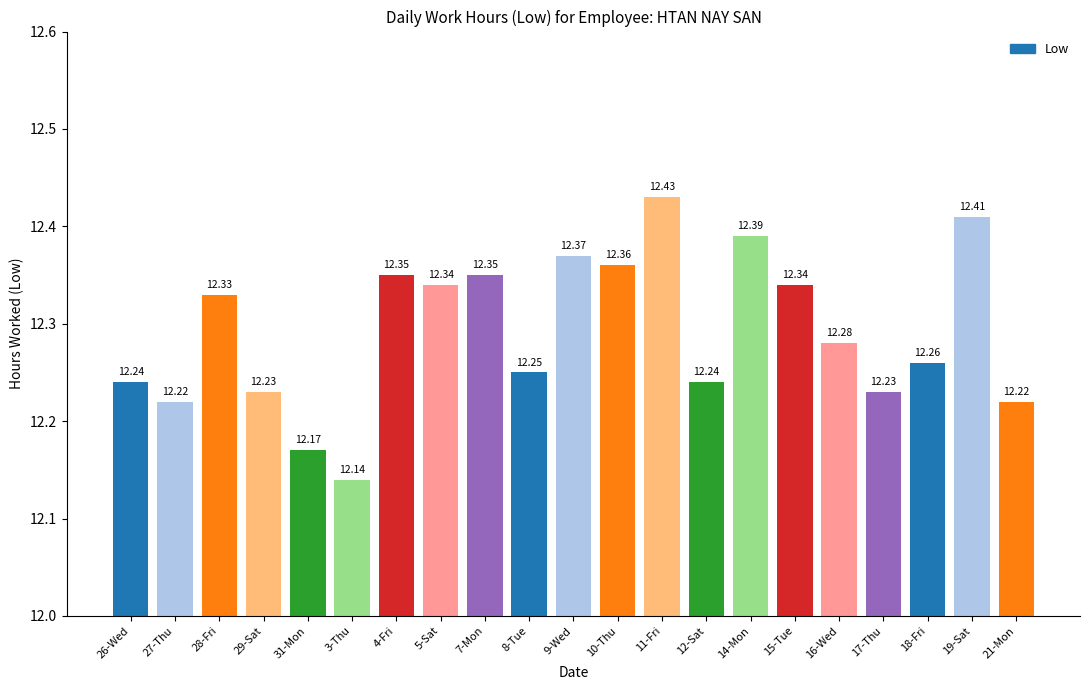

What is the label of the 2nd bar from the left?

27-Thu